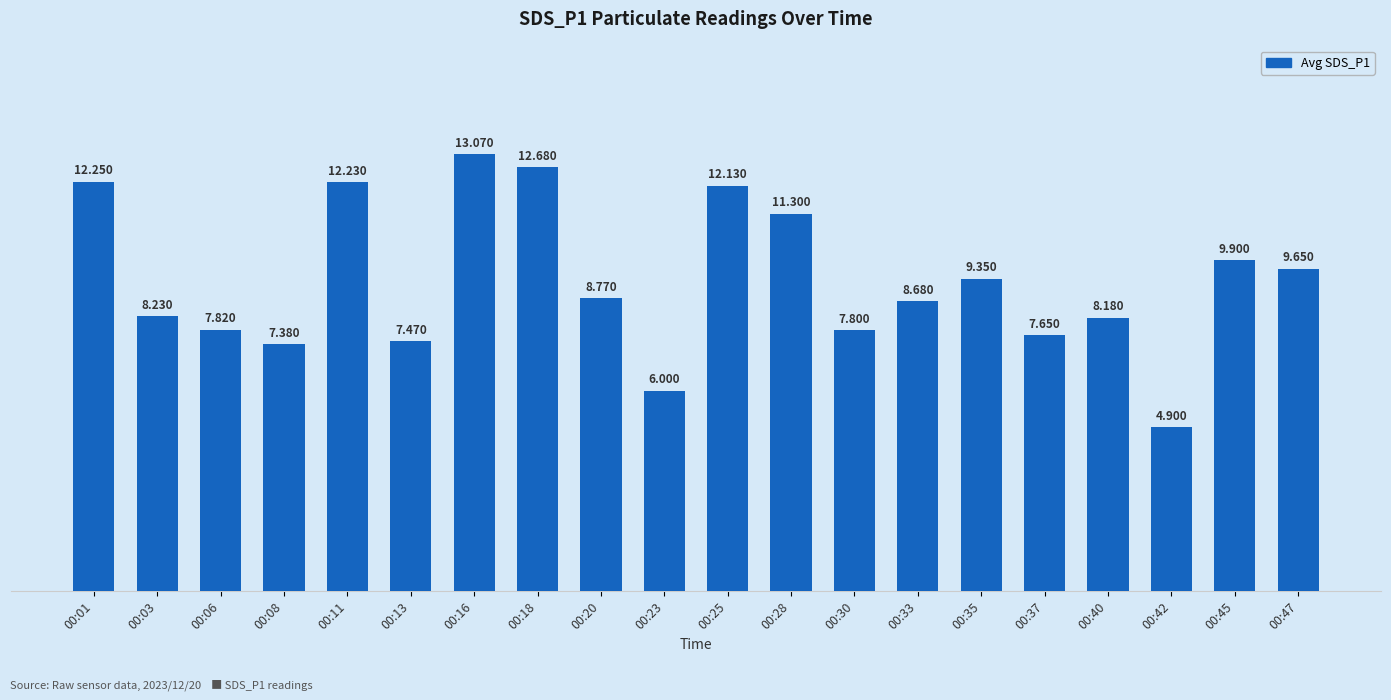

The value at 00:37 is 12.9. True or false?

False